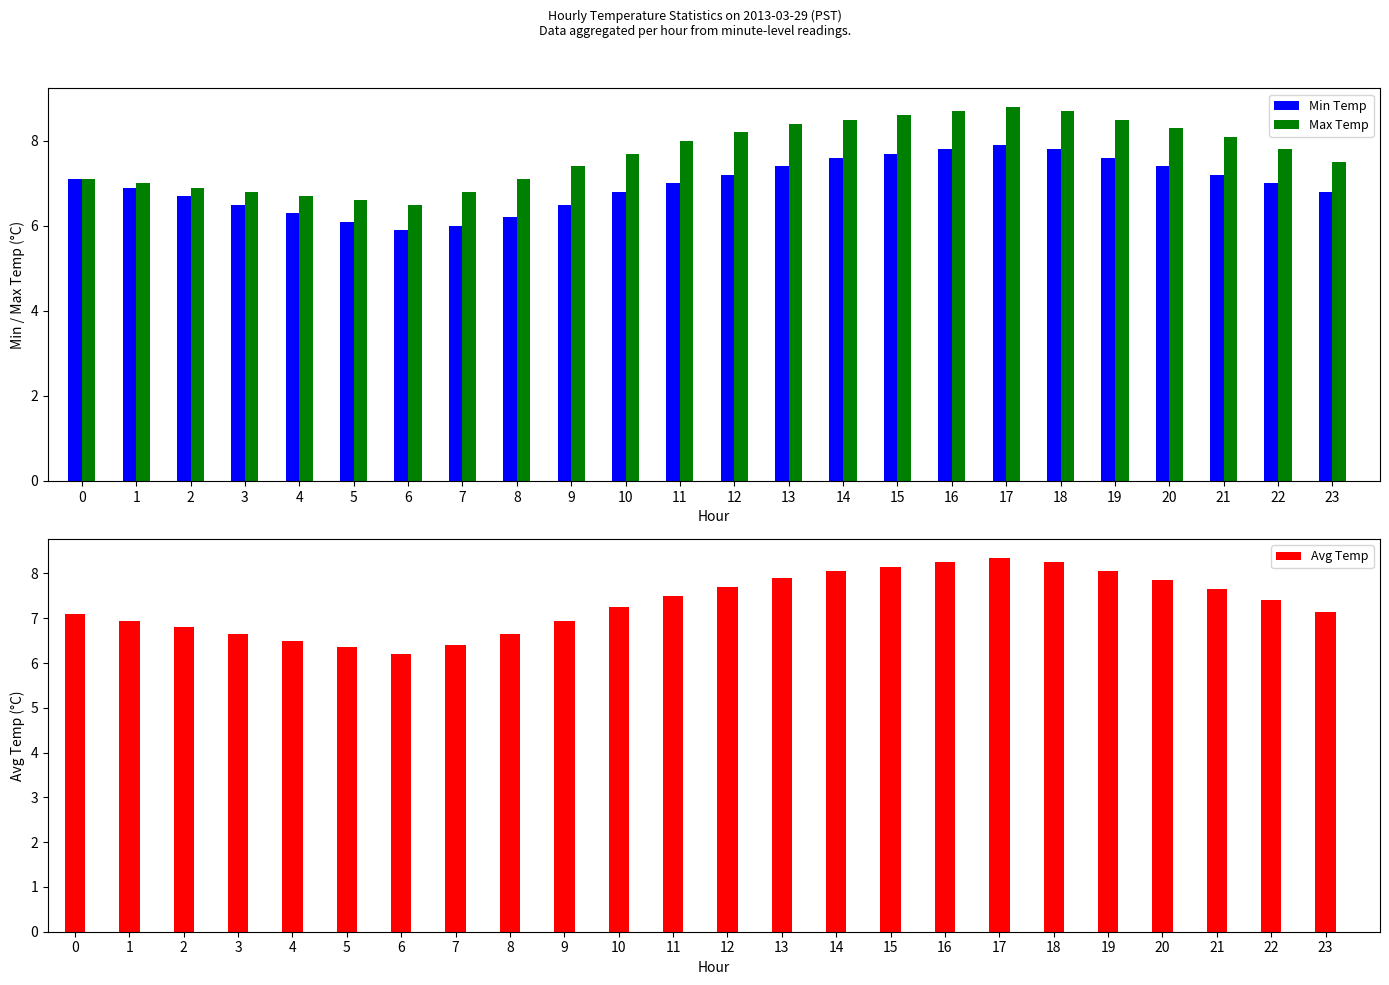

What are all the series names shown in the legend?

Min Temp, Max Temp, Avg Temp